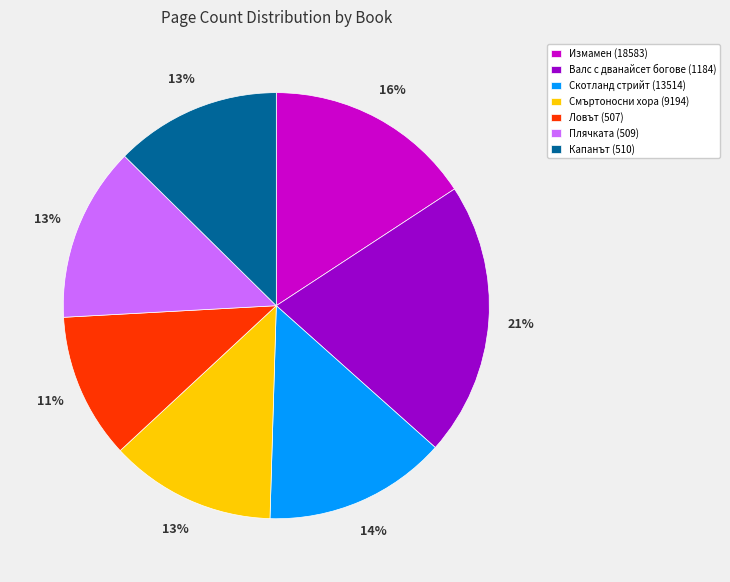

What is the largest slice in the pie chart?

Валс с дванайсет богове (1184)